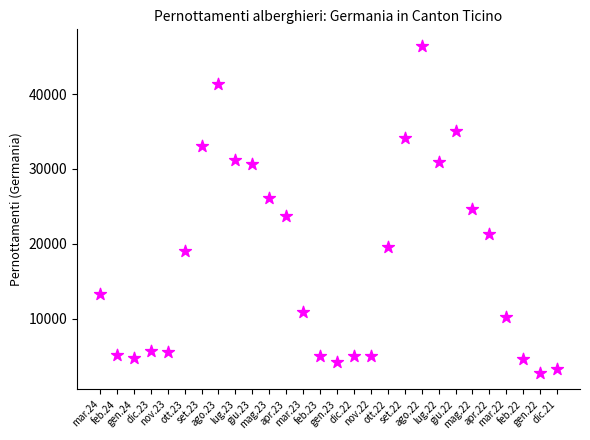

What is the range of Y values (max minus min)?

43743